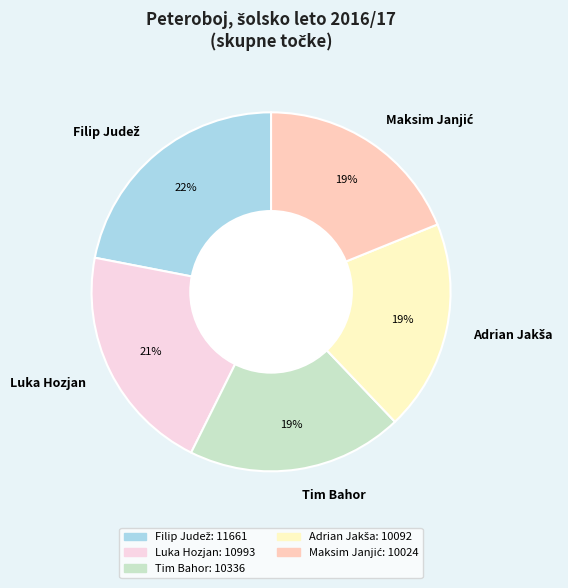

Which has a higher value, Luka Hozjan or Tim Bahor?

Luka Hozjan